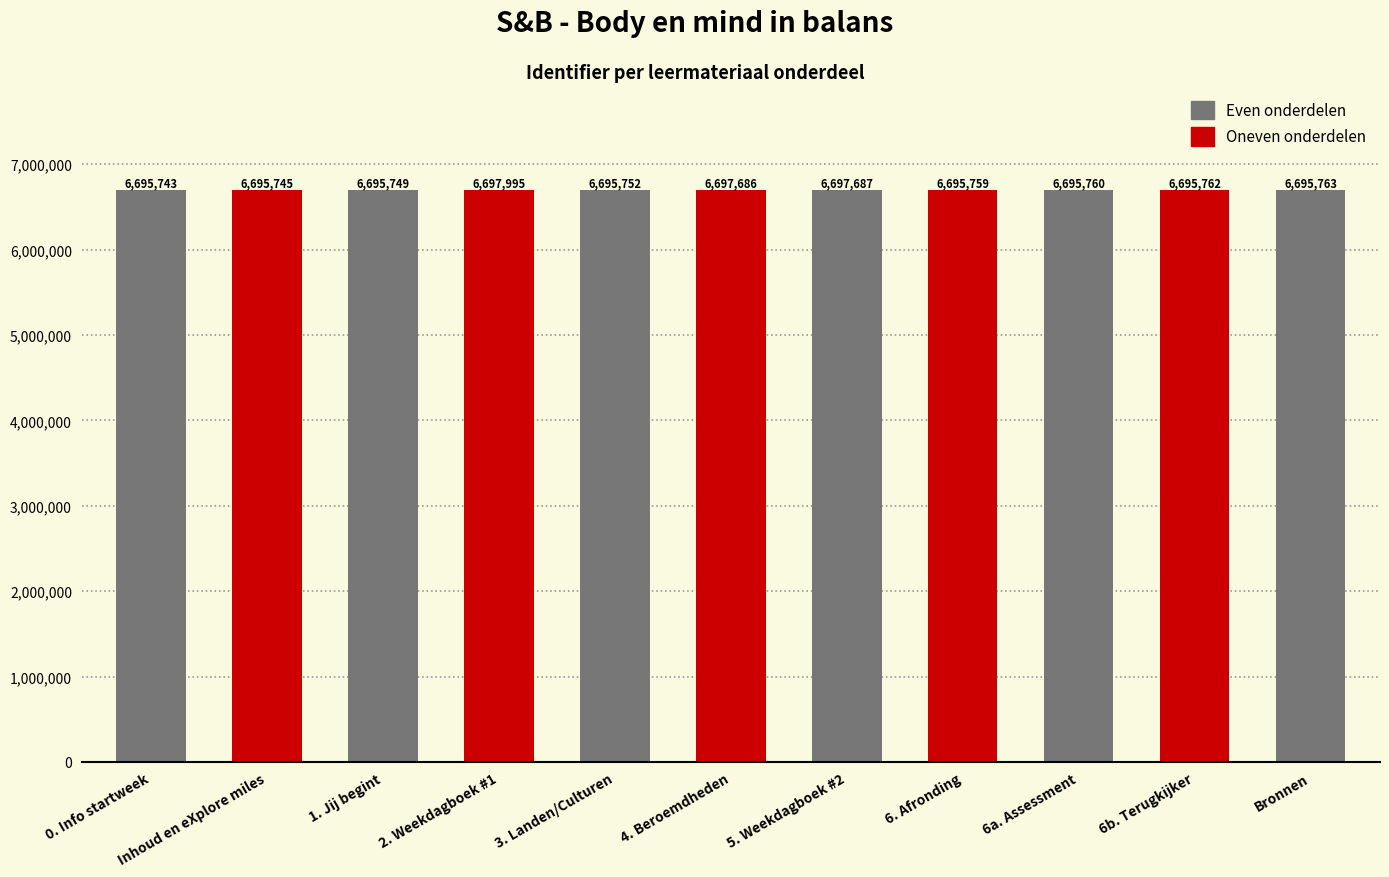

What is the value of the 2nd bar from the left?

6695745